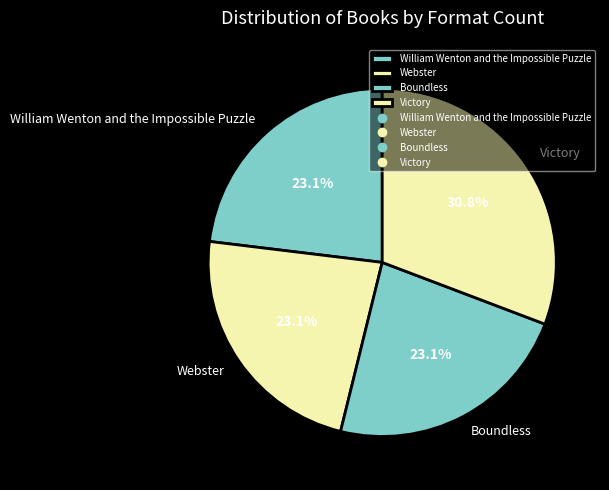

To the nearest percent, what portion does William Wenton and the Impossible Puzzle represent?

23%